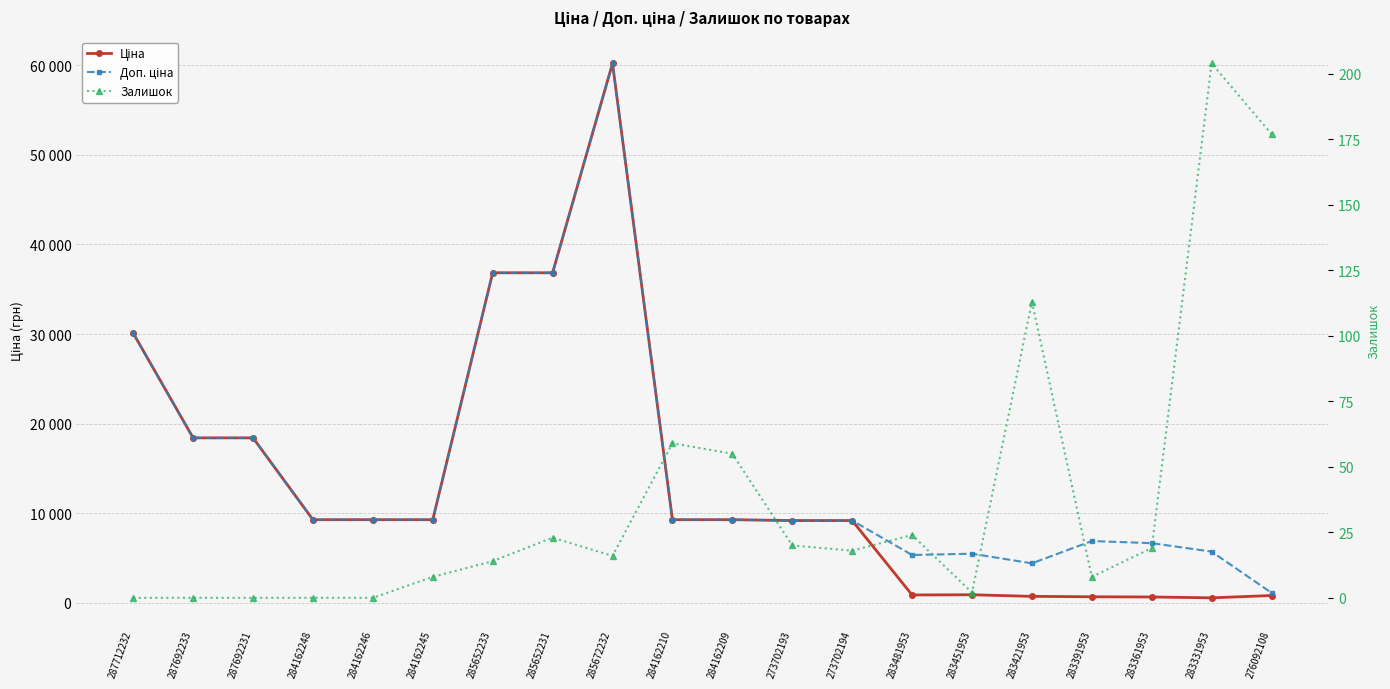

Which series has the widest spread of values?

Ціна